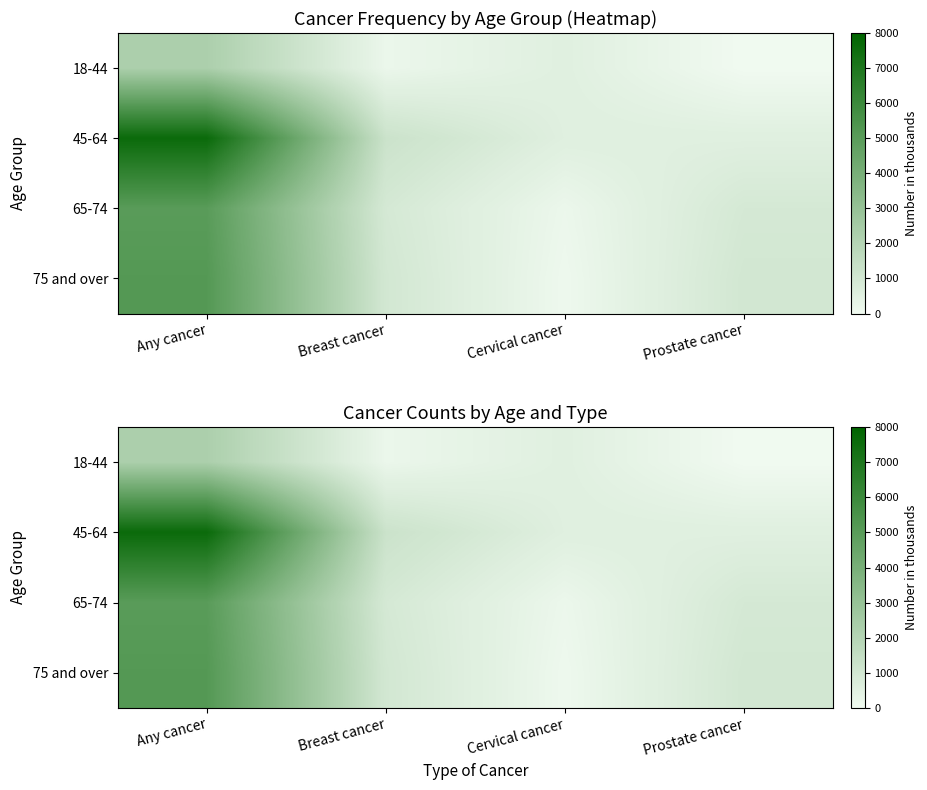

Between Cervical cancer and Prostate cancer, which series saw the biggest shift?

75 and over